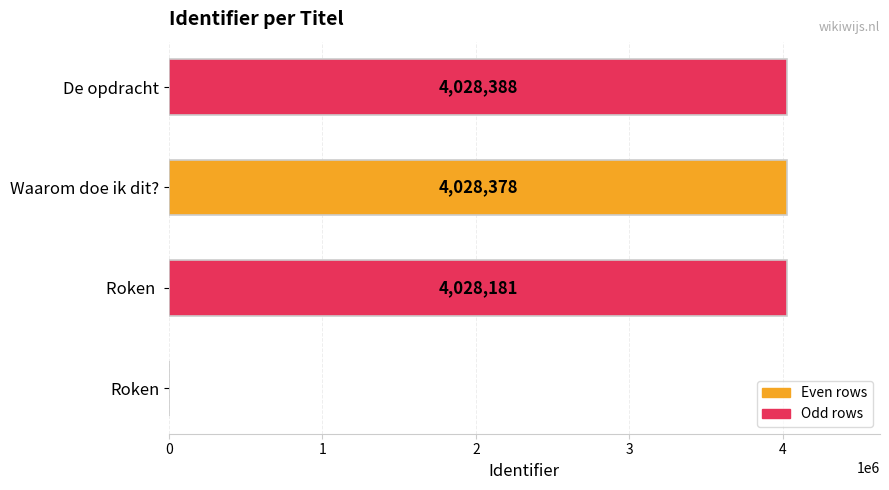

At which label is the value closest to 2014194?

Roken 